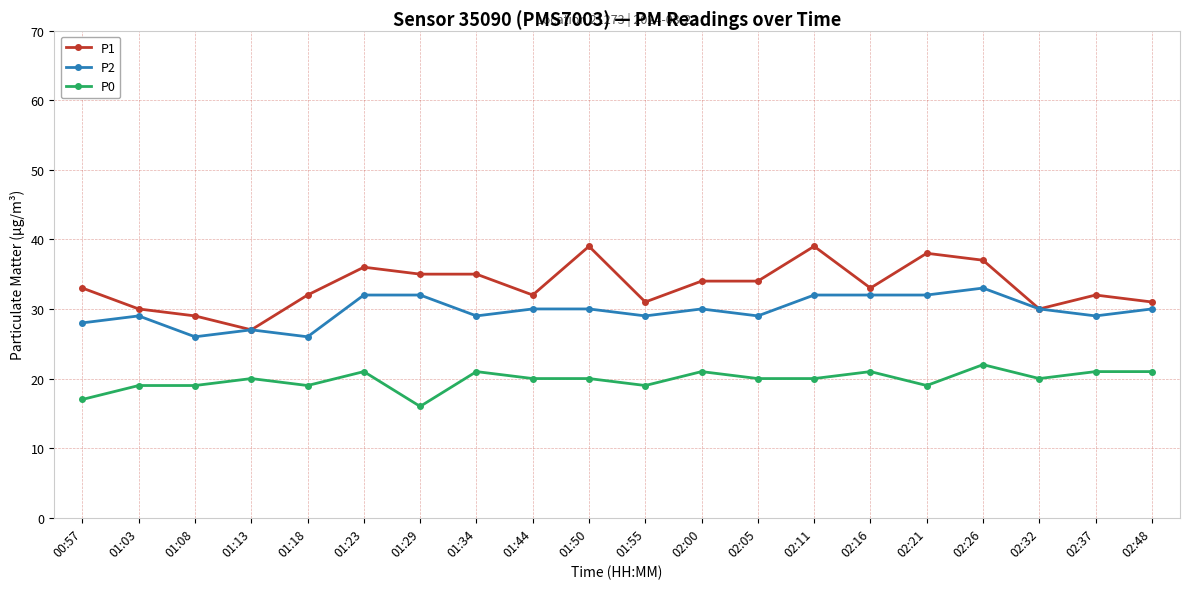

What is the approximate value of P1 at 02:48?

31